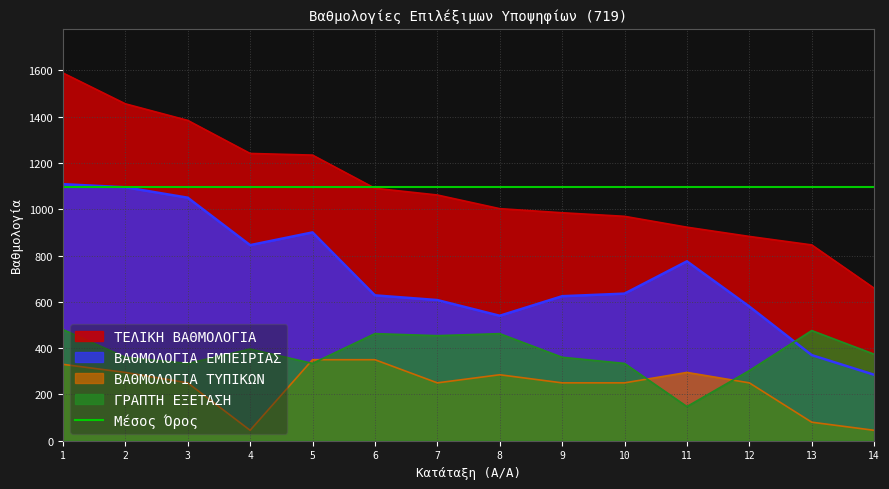

How many lines are shown in the chart?

4